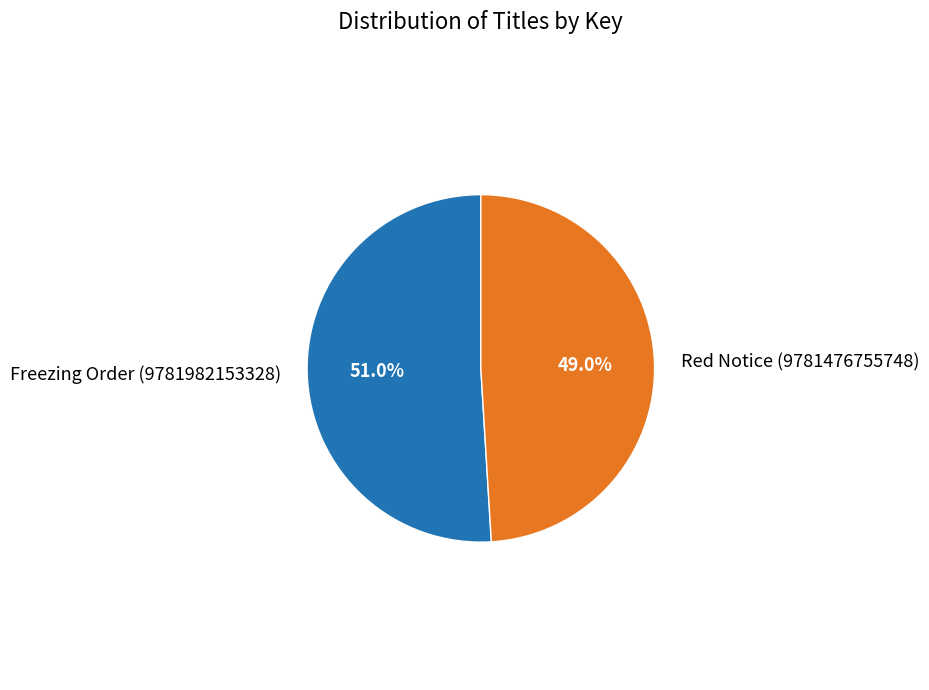

The Freezing Order (9781982153328) slice represents 57% of the pie. True or false?

False